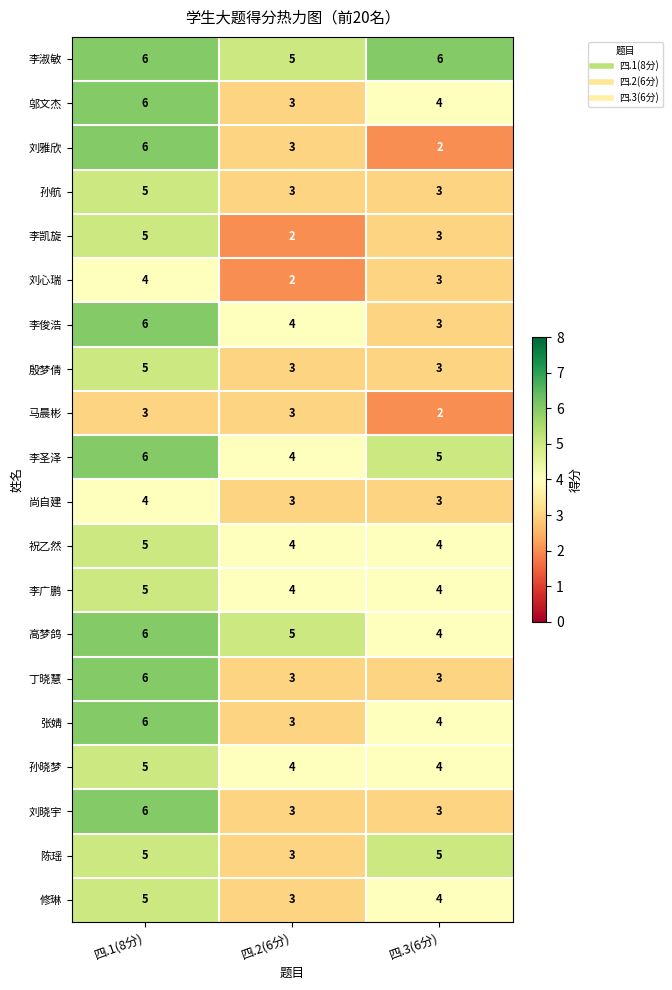

What is the maximum value shown in the chart?

6